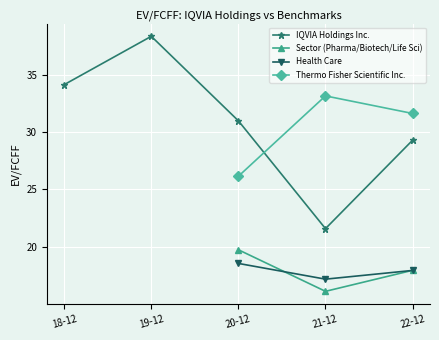

True or false: Health Care and Thermo Fisher Scientific Inc. cross at least once.

False